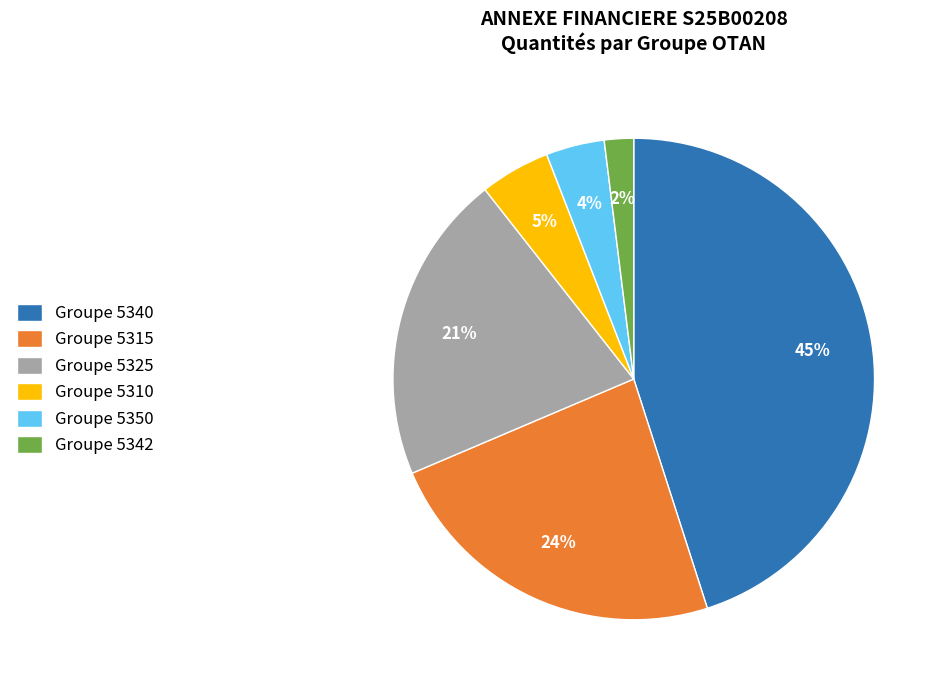

The Groupe 5315 slice represents 34% of the pie. True or false?

False